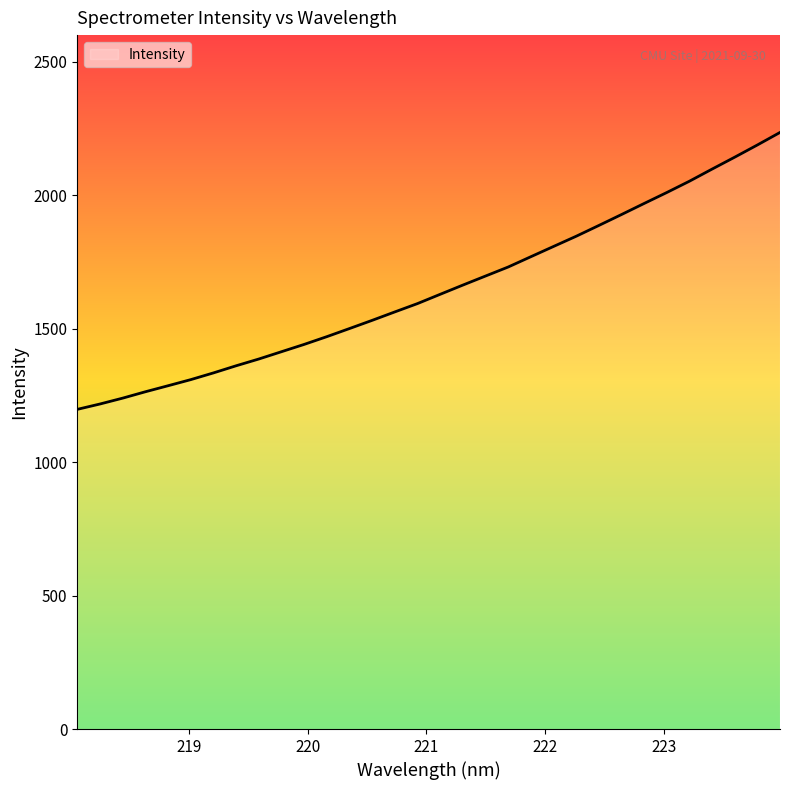

What is the maximum value shown in the chart?

2235.3